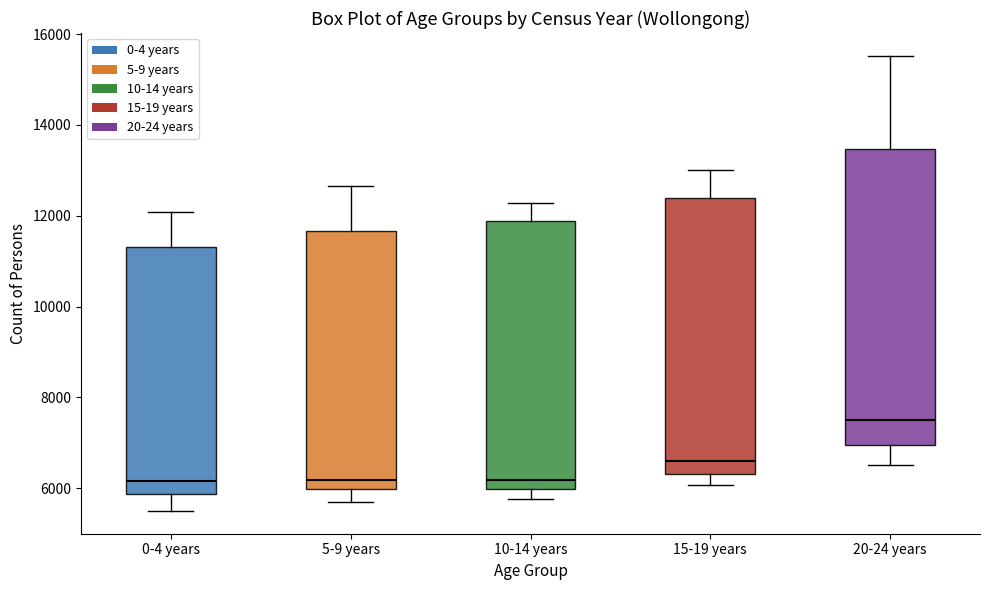

Which box has the highest median line?

20-24 years